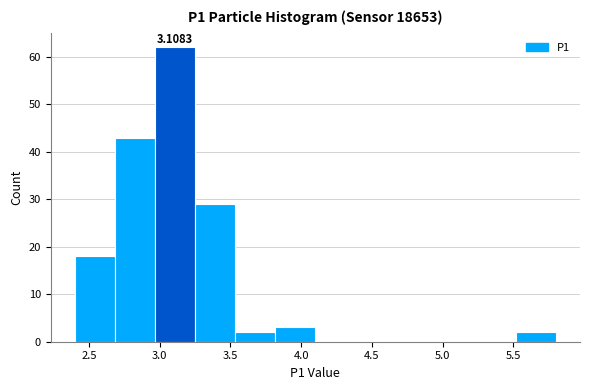

Which range on the x-axis has the tallest bar?

2.95 to 3.25